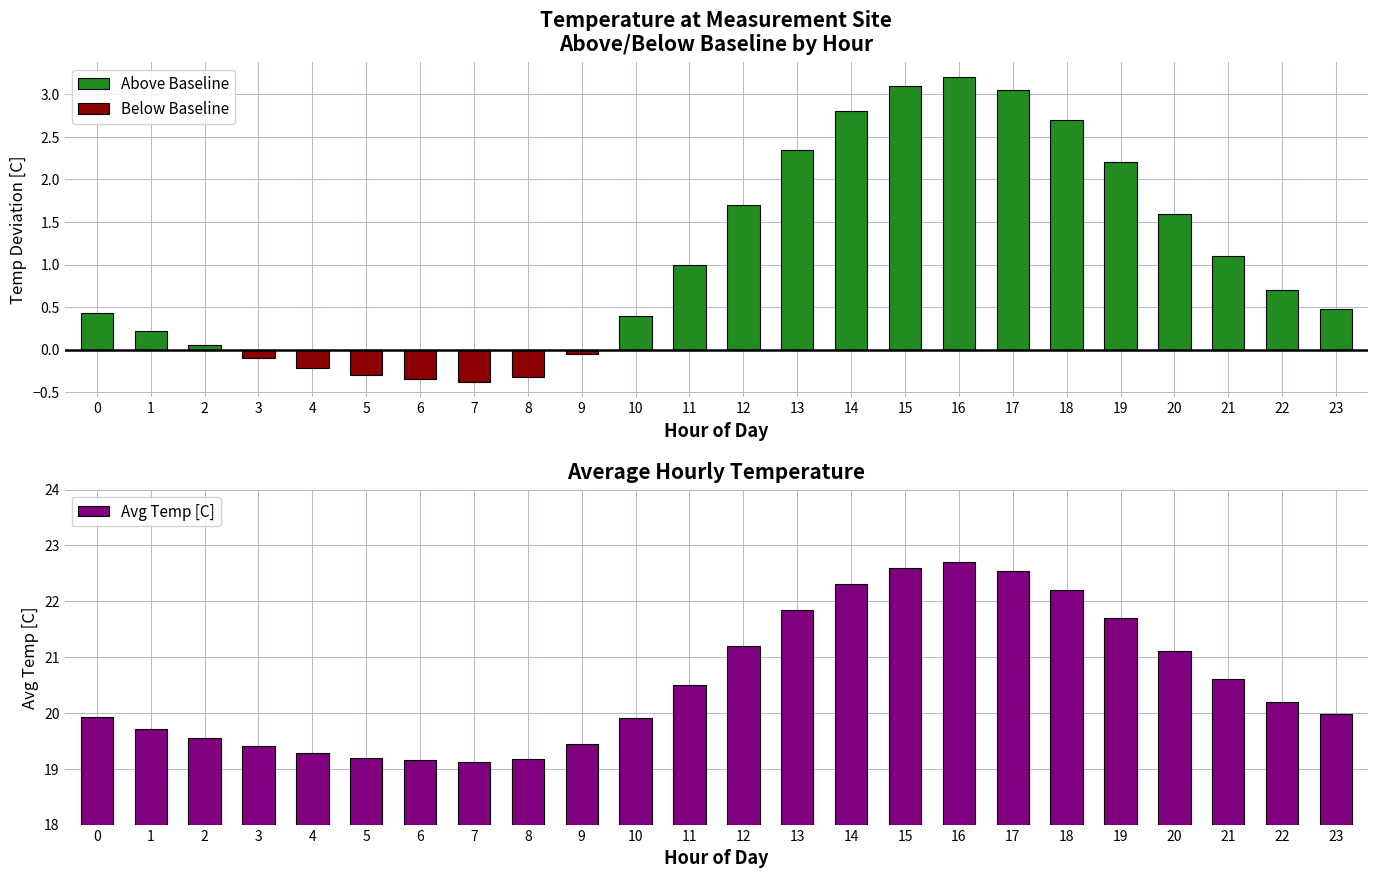

How many data points in Below Baseline are less than 0?

7